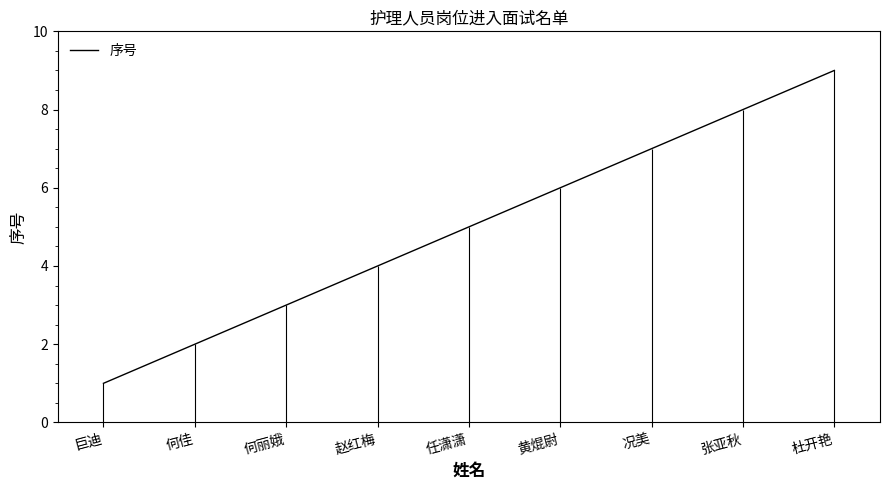

How many categories are shown in the chart?

9